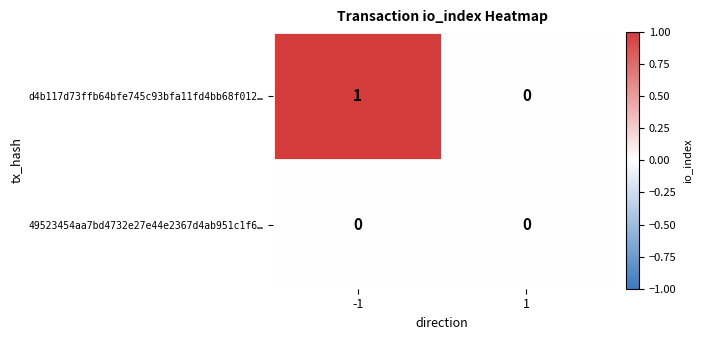

List the labels in order of d4b117d73ffb64bfe745c93bfa11fd4bb68f012… value, largest first.

-1, 1